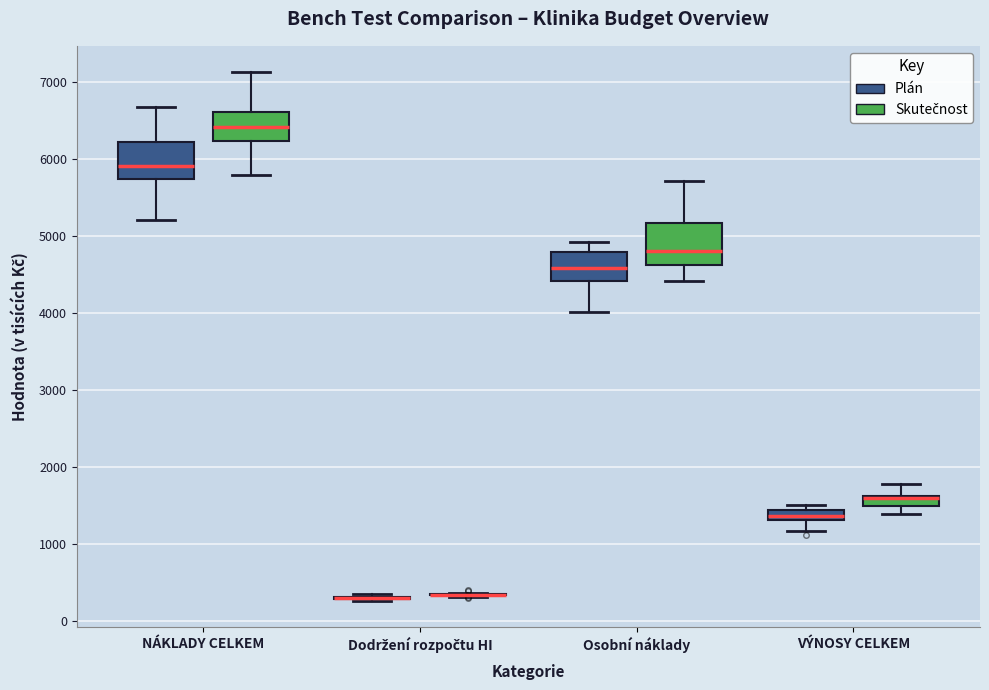

Where is the lower edge of the box for VÝNOSY CELKEM (Plán) on the y-axis? The values are not printed on the chart, so give them approximately, as read against the axis.

1300